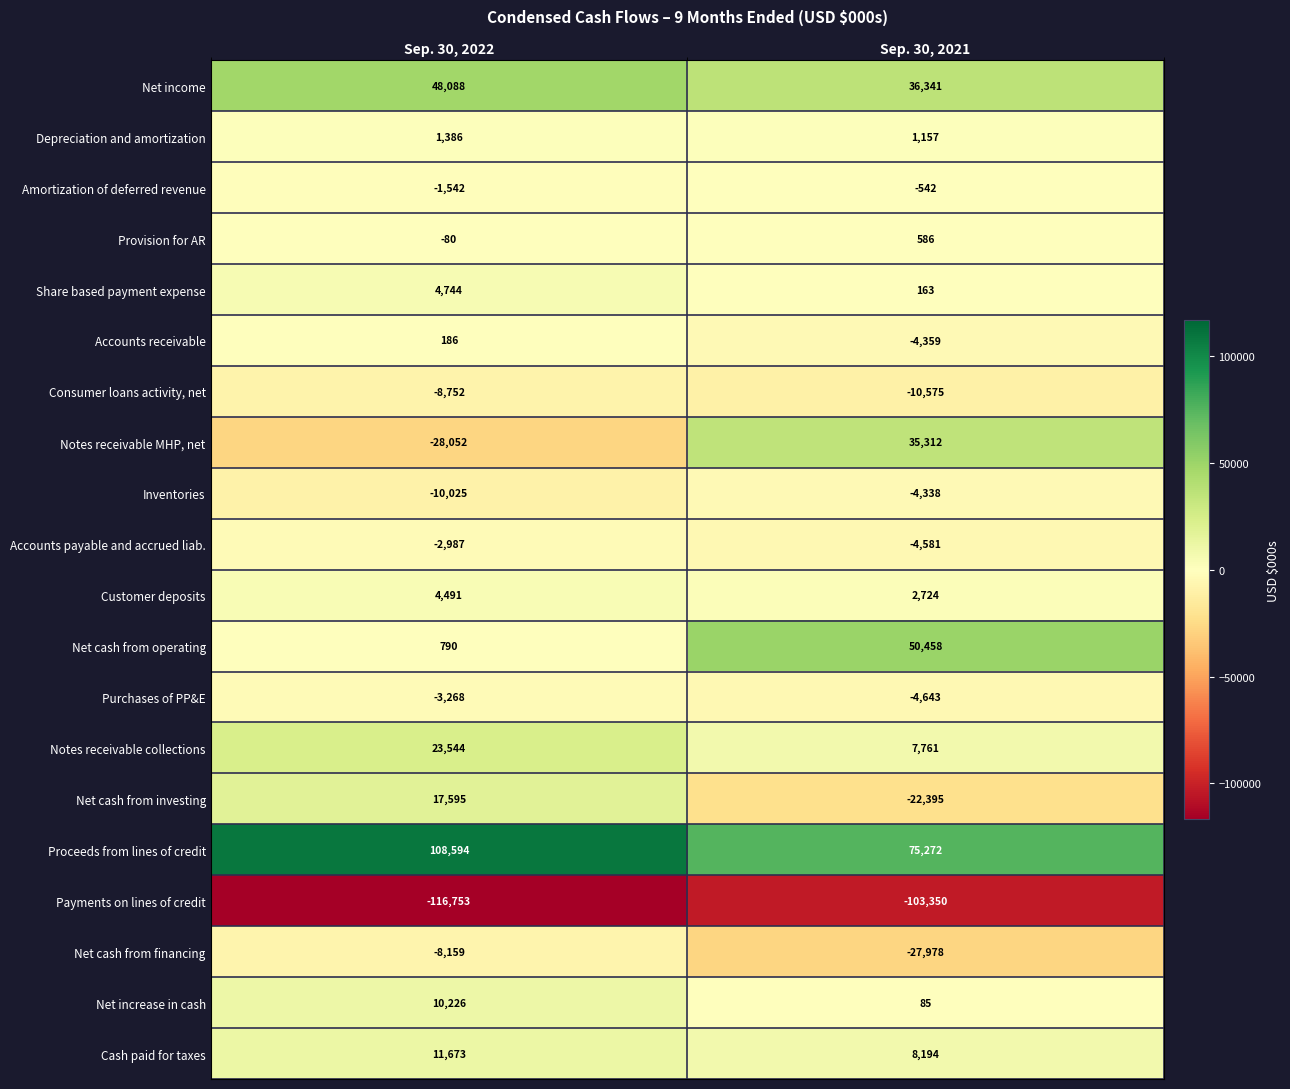

How many data points does each series have?

2